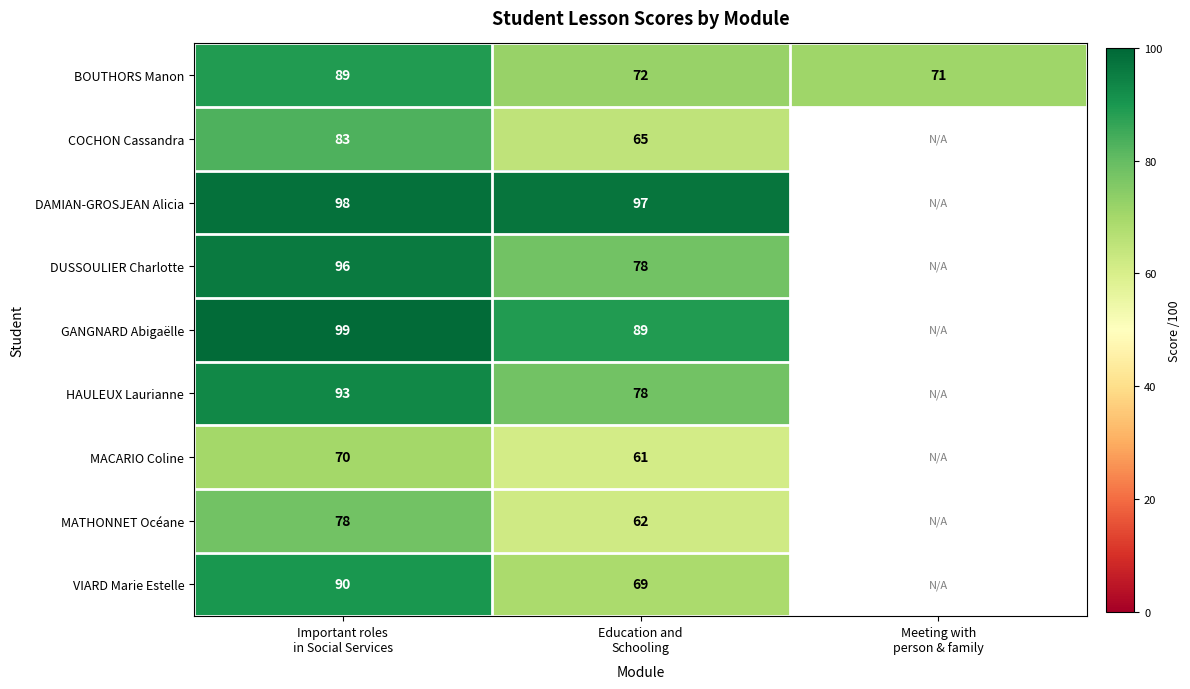

What is the difference between the VIARD Marie Estelle values at Important roles in Social Services and Education and Schooling?

21.0